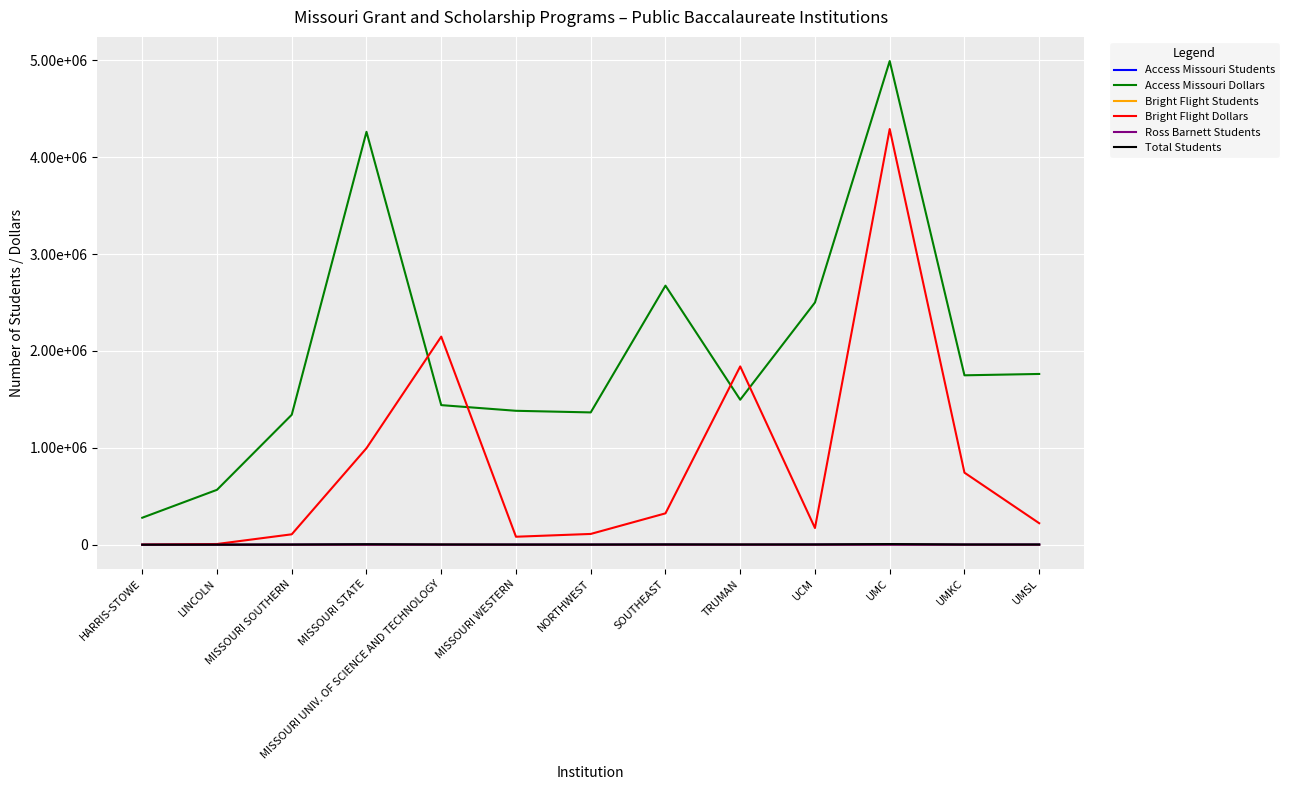

Which series has the widest spread of values?

Access Missouri Dollars